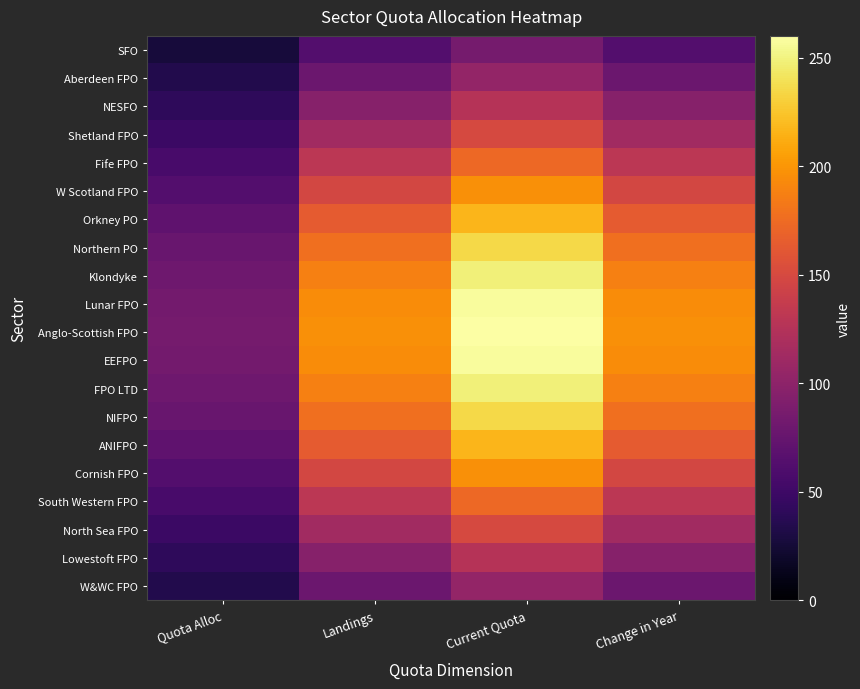

Which series has the largest total across all categories?

Anglo-Scottish FPO